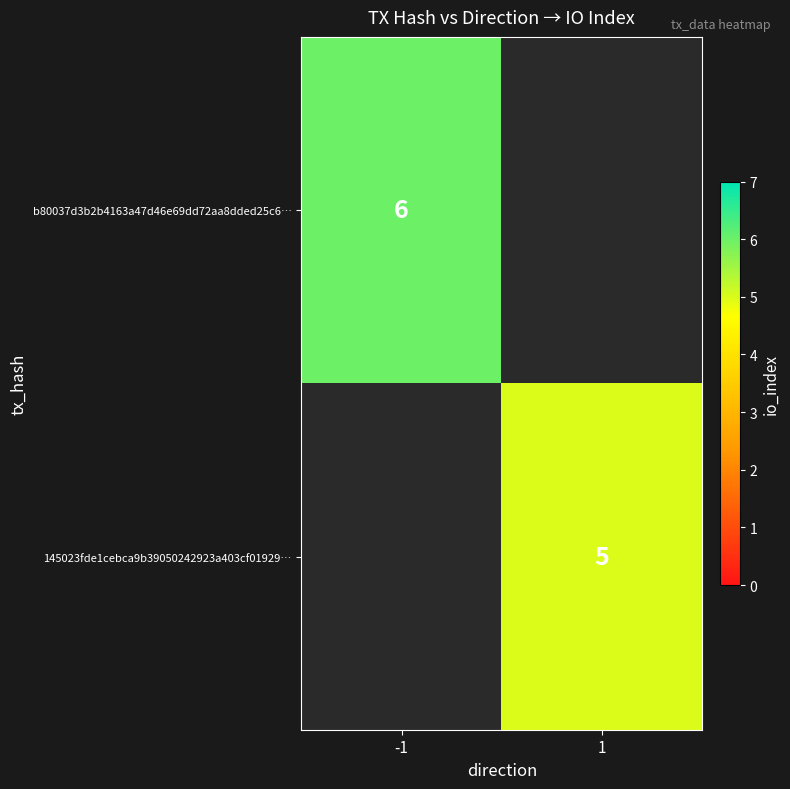

True or false: 145023fde1cebca9b39050242923a403cf01929… has a value of 8 at 1.

False